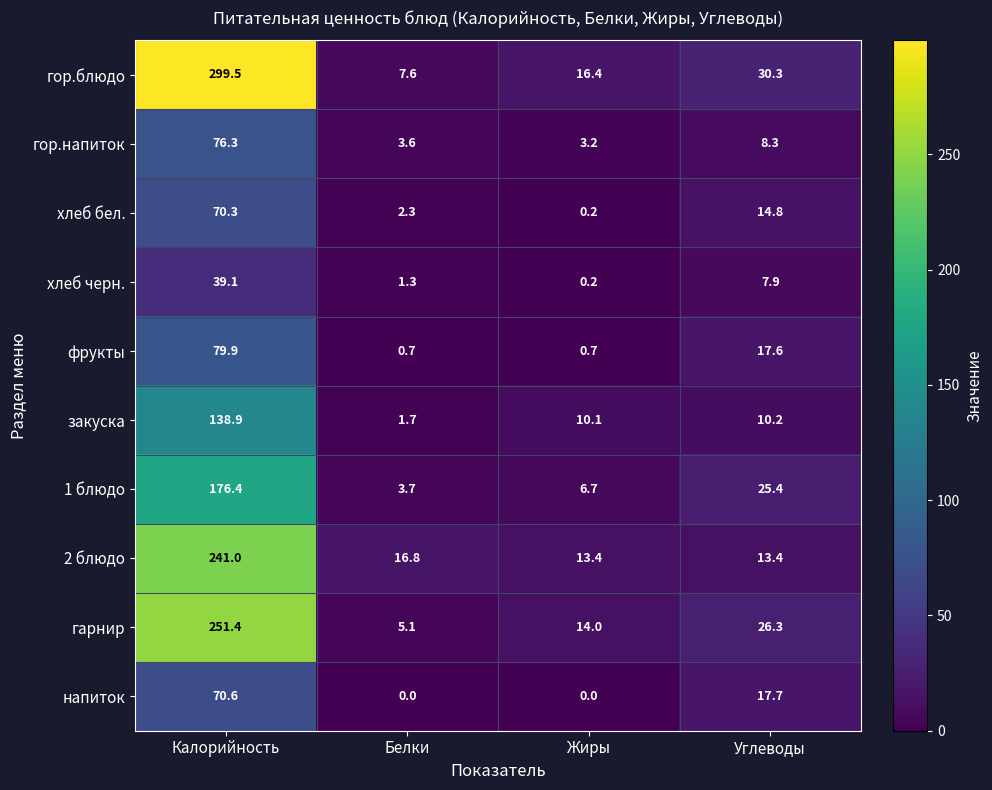

What is the sum of all гор.блюдо values?

353.8